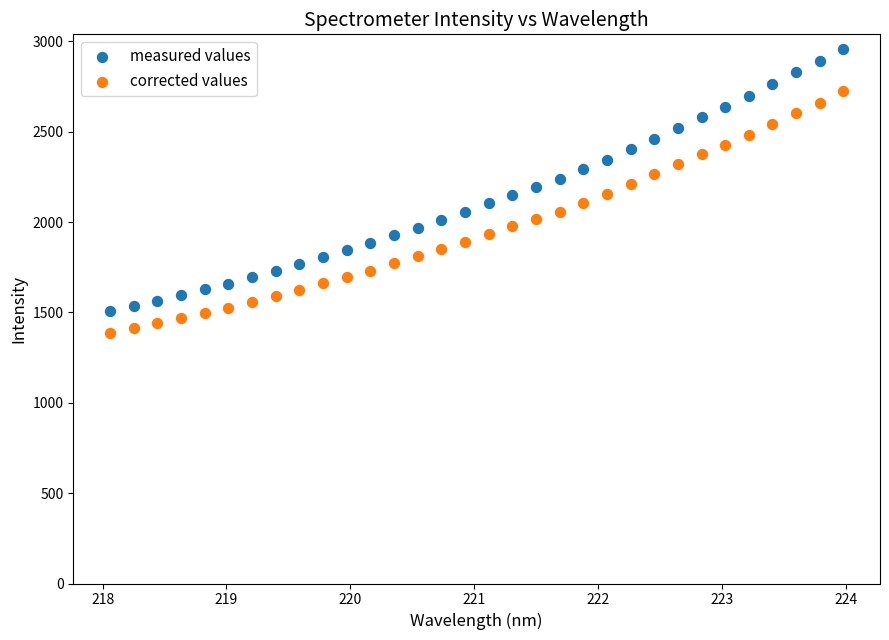

Which series has the widest spread of Y values?

measured values